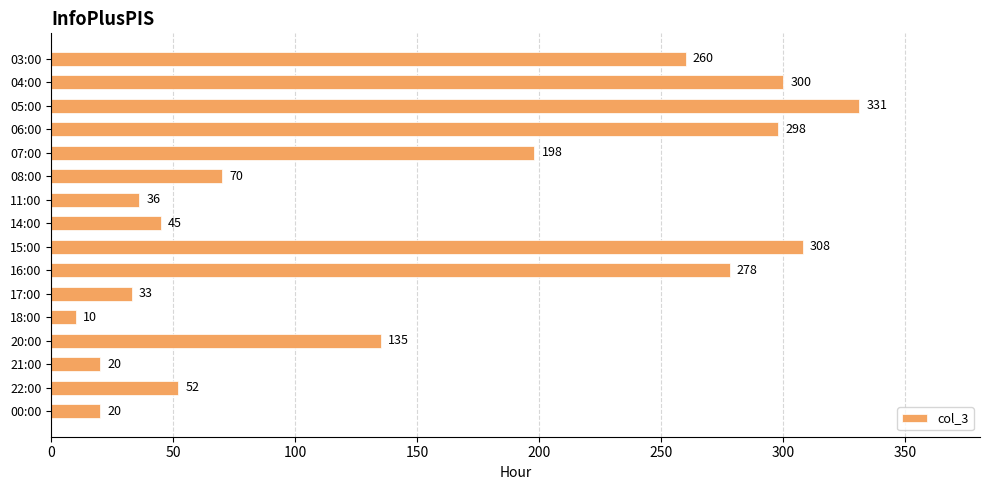

What is the value of the 3rd bar from the top?

331